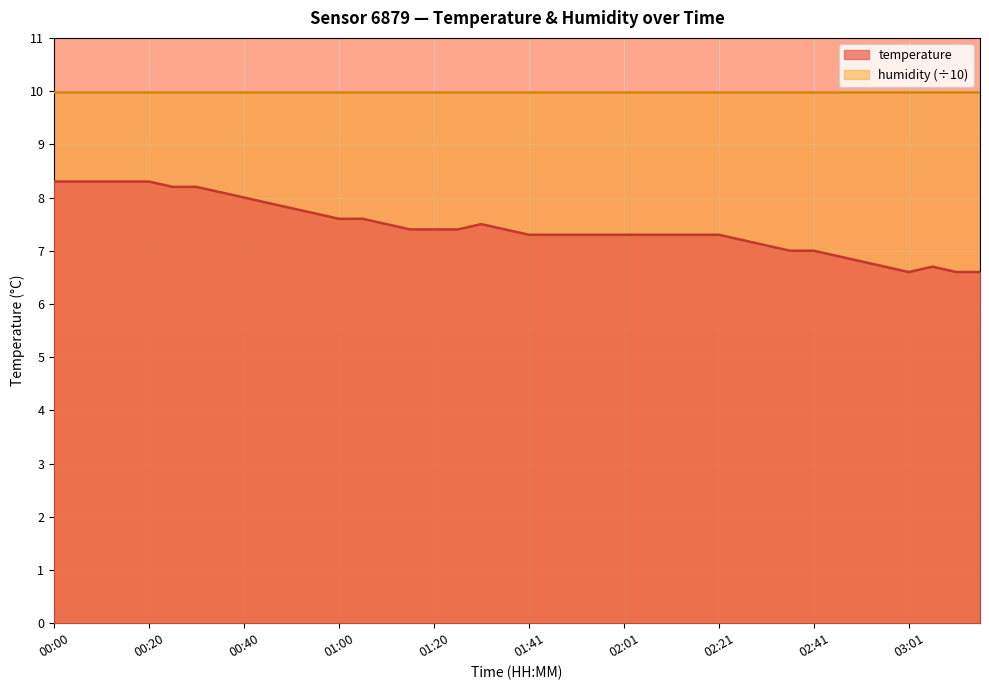

What is the maximum value shown in the chart?

10.0